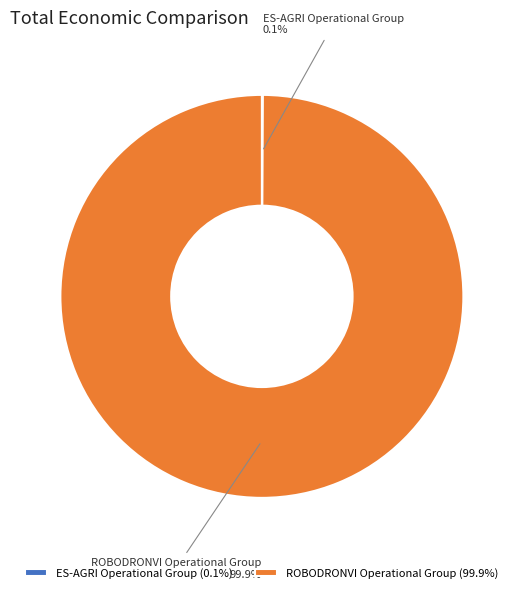

Is there any slice that represents more than half of the pie?

Yes